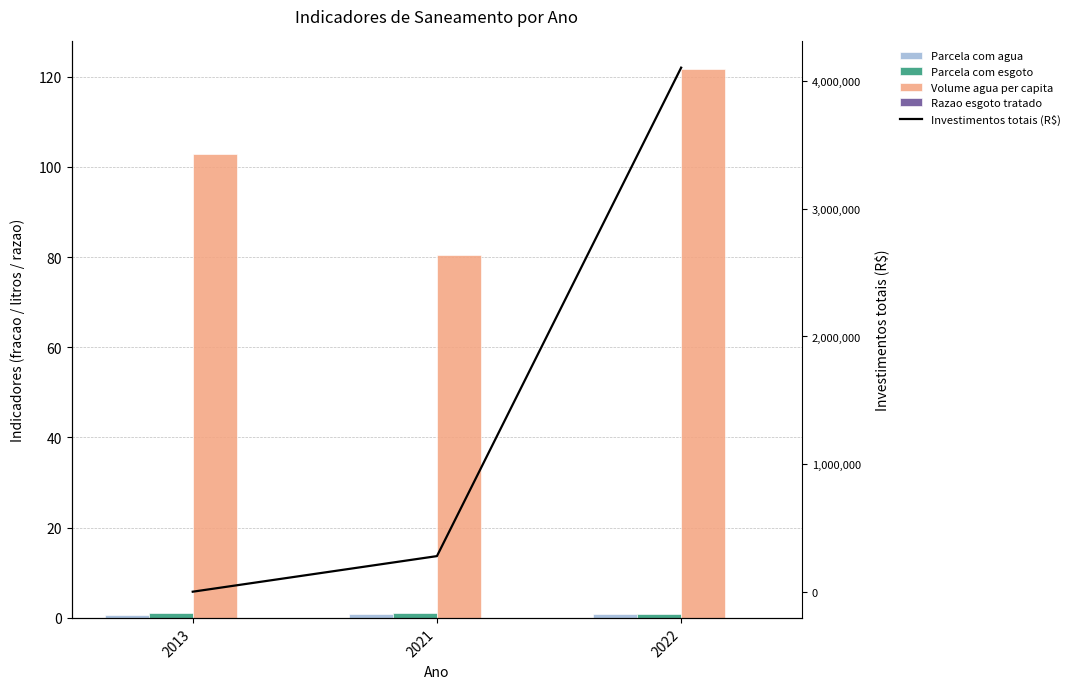

True or false: Razao esgoto tratado has a value of 0.0 at 2013.

True